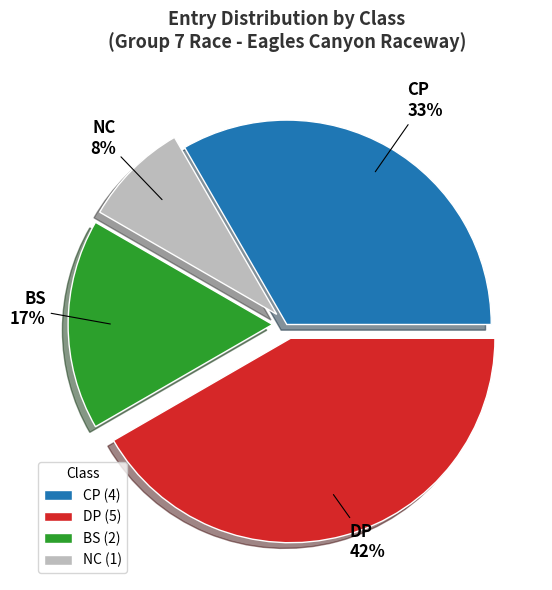

To the nearest percent, what is the combined percentage of DP and NC?

50%